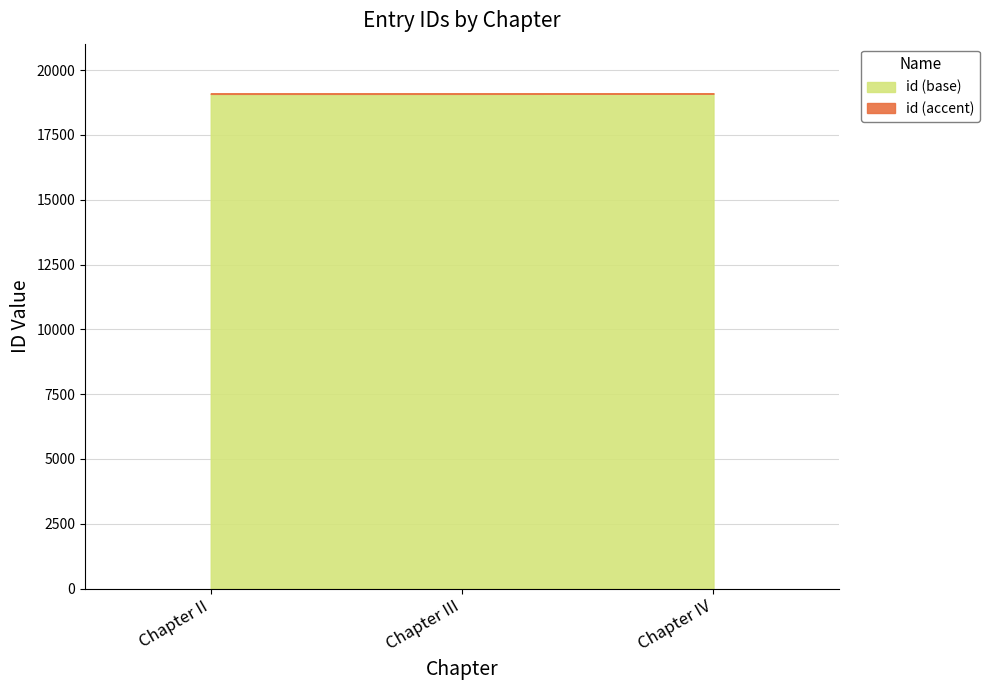

Does the chart have visible grid lines?

Yes